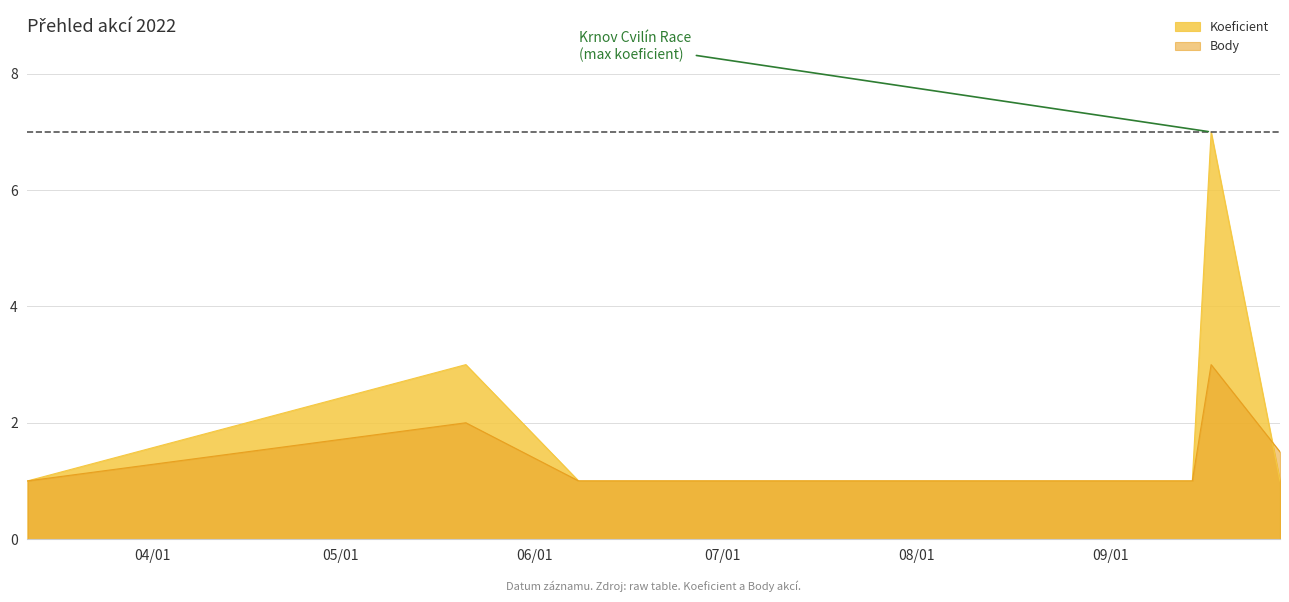

Which series changed the most between 2022-05-21 and 2022-09-17?

Koeficient